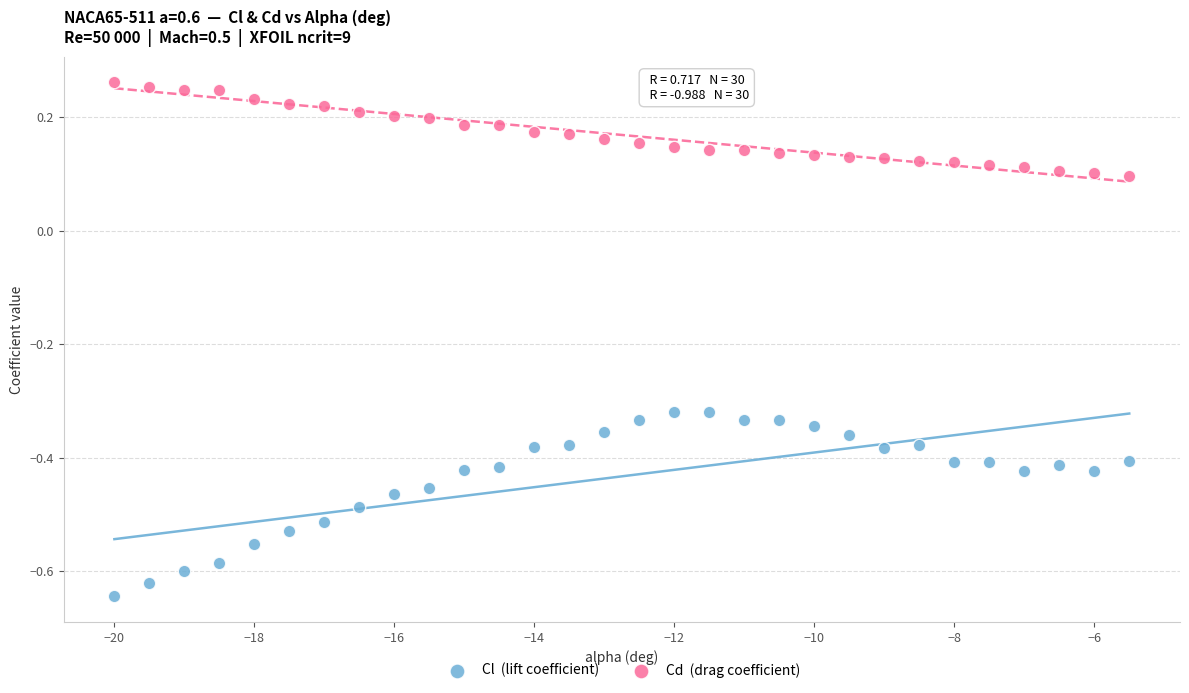

Across all data points, what is the range of X values (max minus min)?

14.5